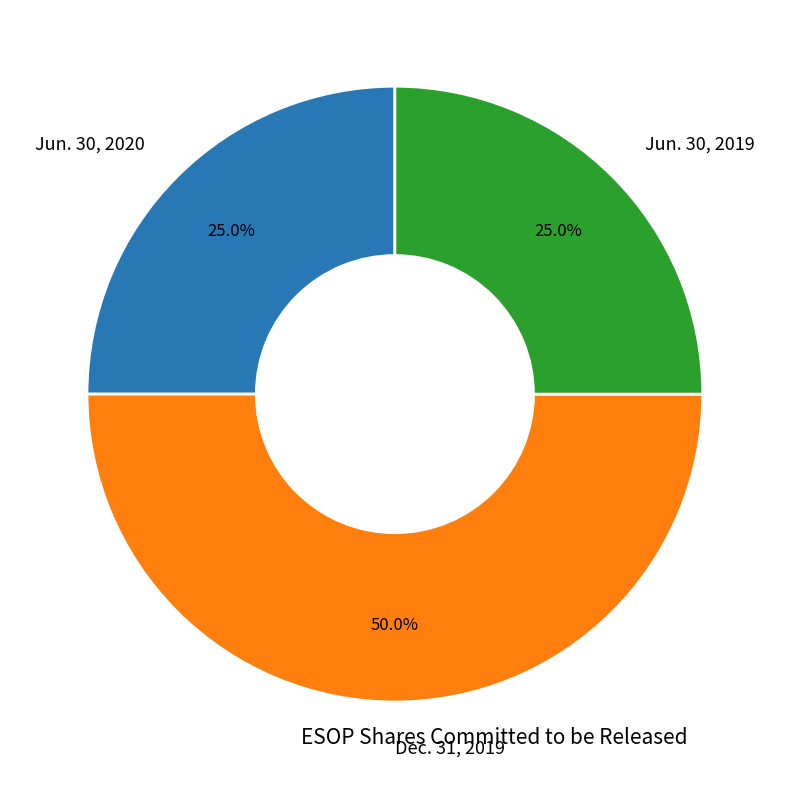

The Jun. 30, 2020 slice represents 25% of the pie. True or false?

True